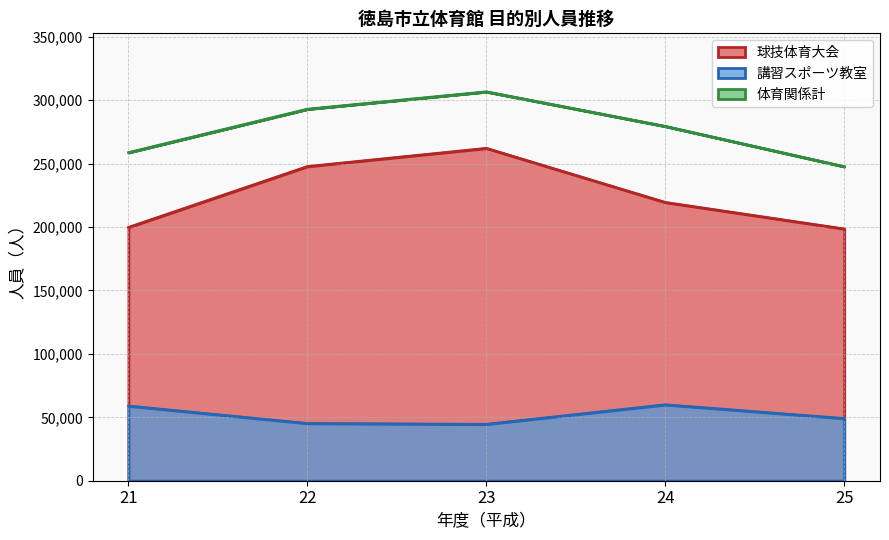

The 球技体育大会 series shows 366406 at 23. True or false?

False